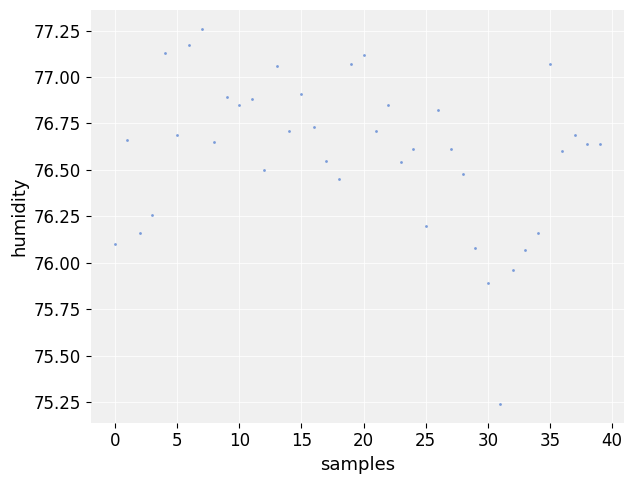

What is the range of Y values (max minus min)?

2.0